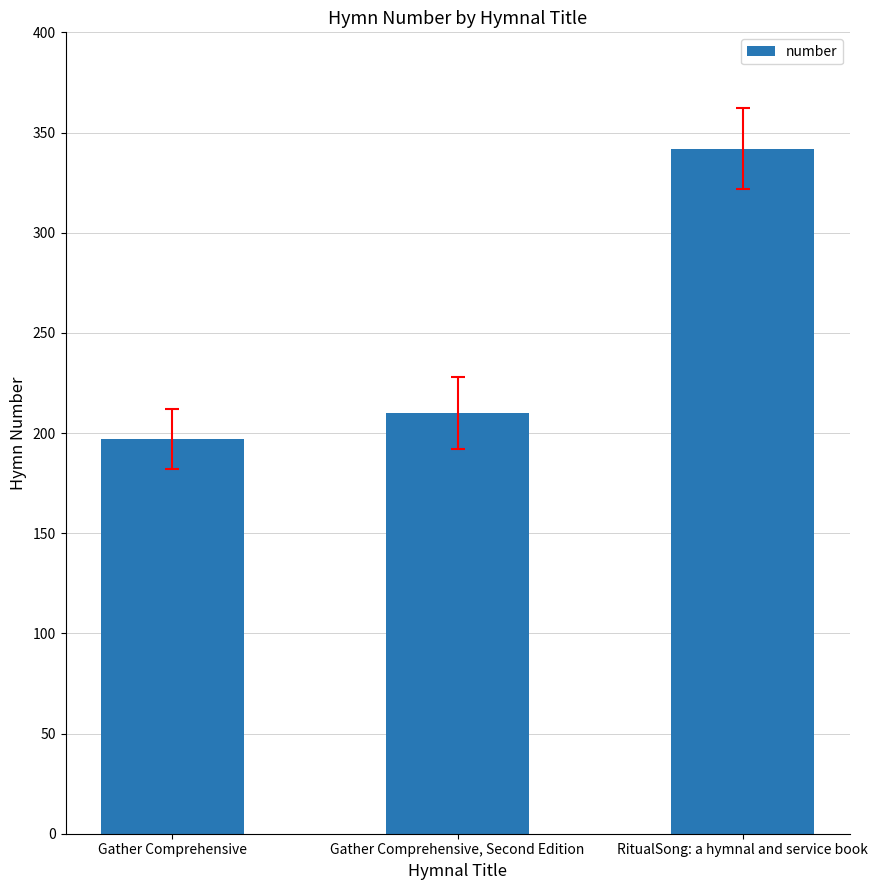

True or false: the data shows 594 at RitualSong: a hymnal and service book.

False